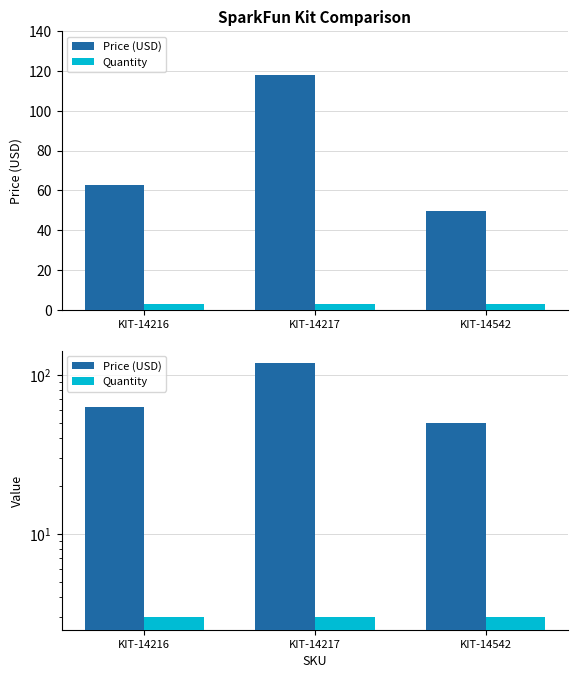

How many groups of bars are there?

3